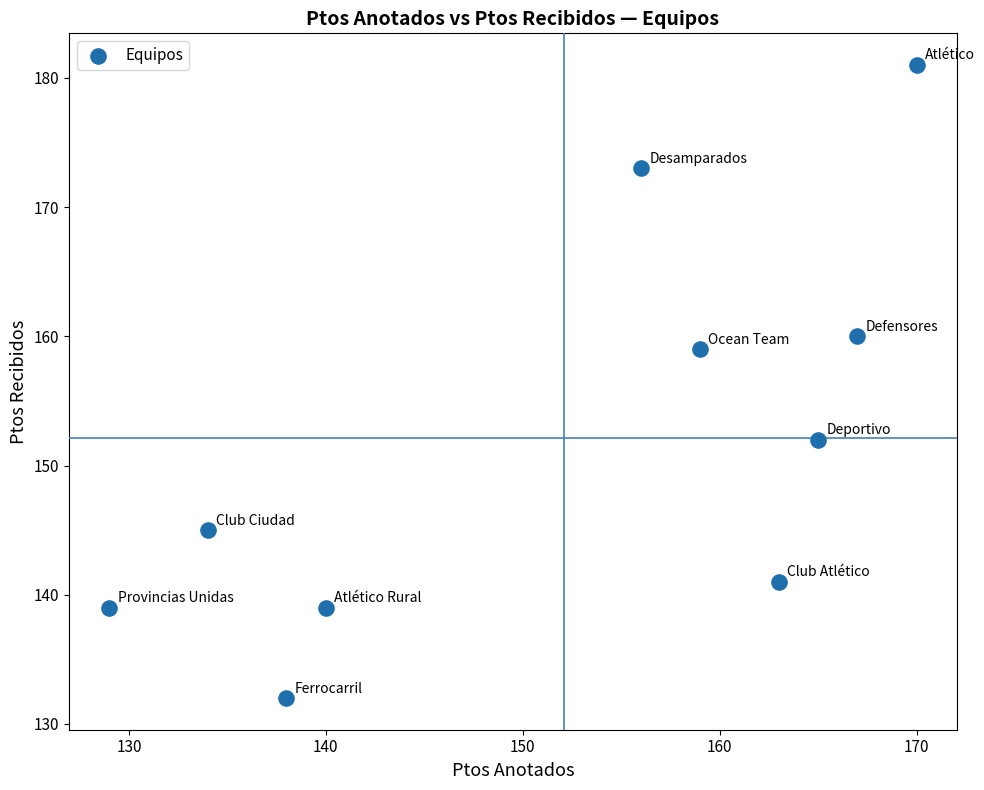

What Y value in the scatter plot is closest to 156?

159